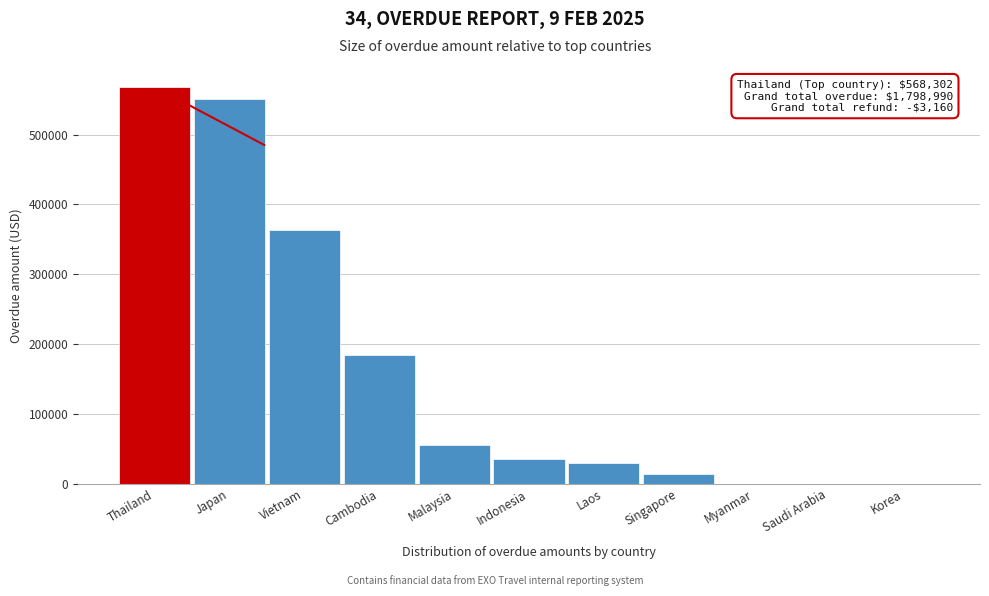

Reading left to right, extract all data points from this chart.

Thailand=568302.0	Japan=550409.2	Vietnam=363102.3	Cambodia=184542.1	Malaysia=54928.6	Indonesia=35272.1	Laos=29105.1	Singapore=13328.4	Myanmar=0.0	Saudi Arabia=0.0	Korea=0.0